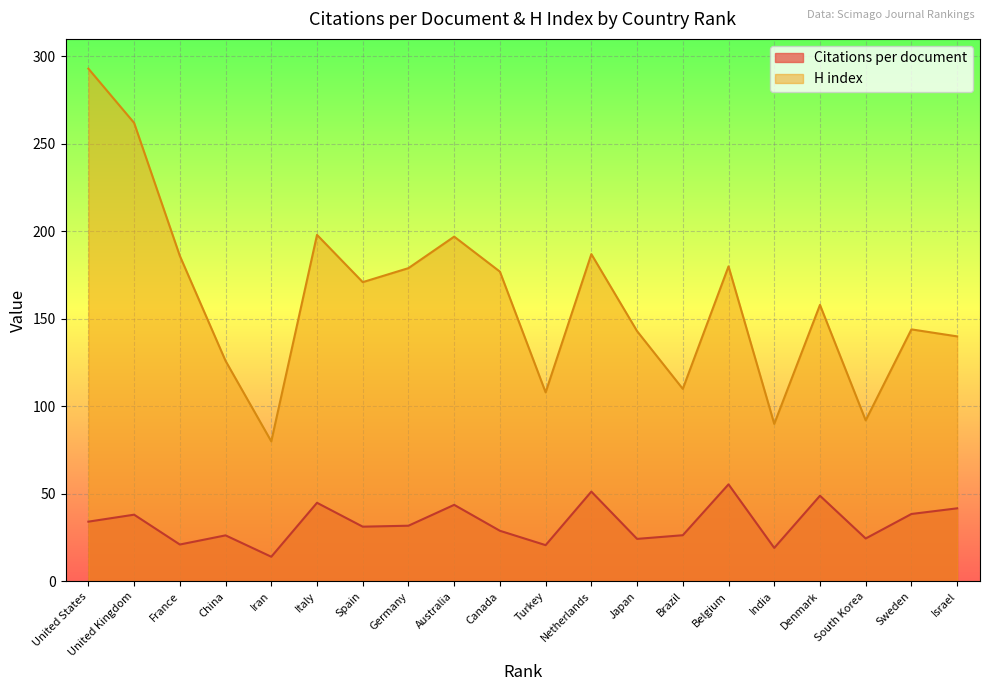

What are all the series names shown in the legend?

Citations per document, H index